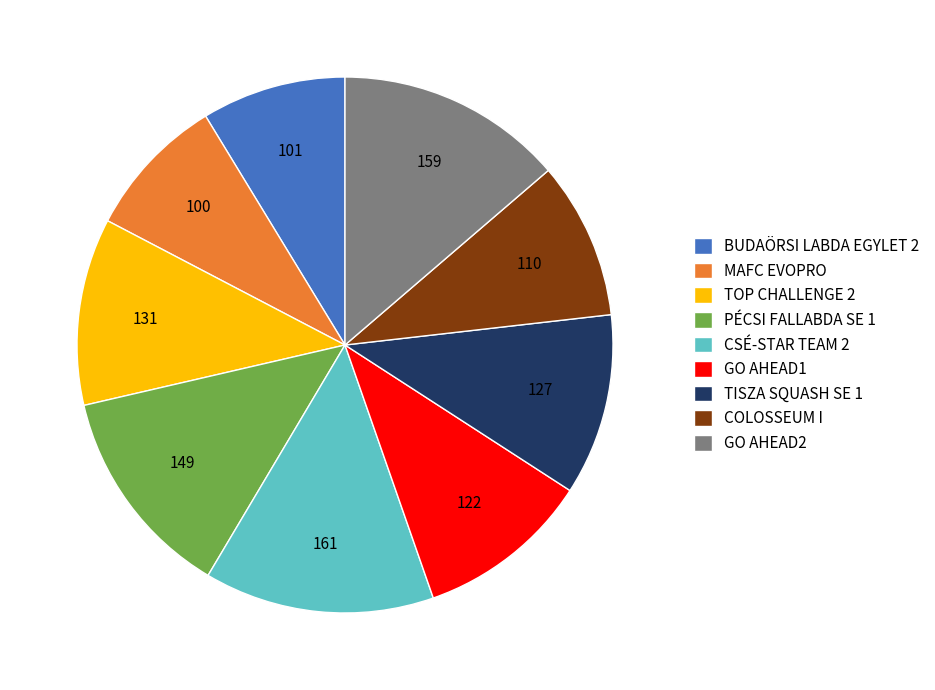

Is it true that GO AHEAD1 is 18% of the pie?

False